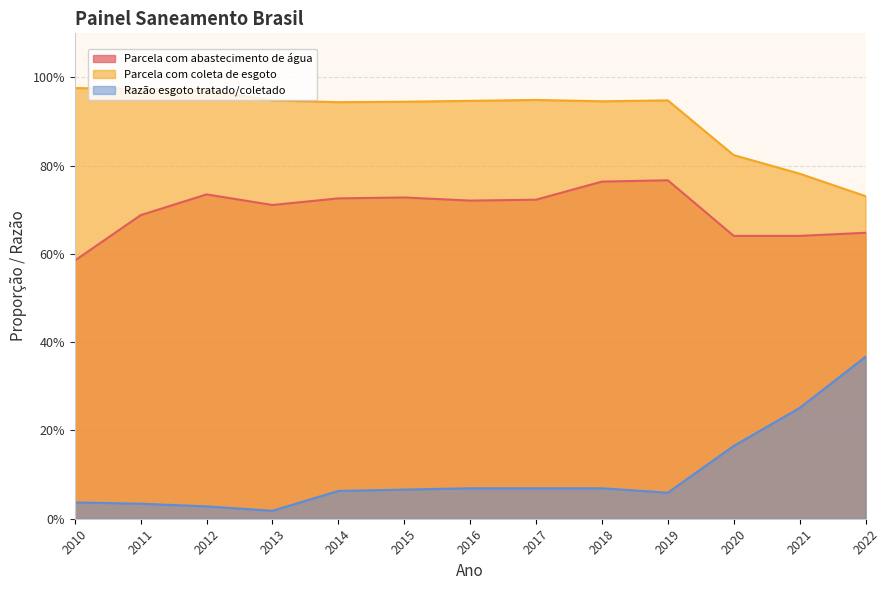

At which label is Parcela com abastecimento de água closest to 0?

2010